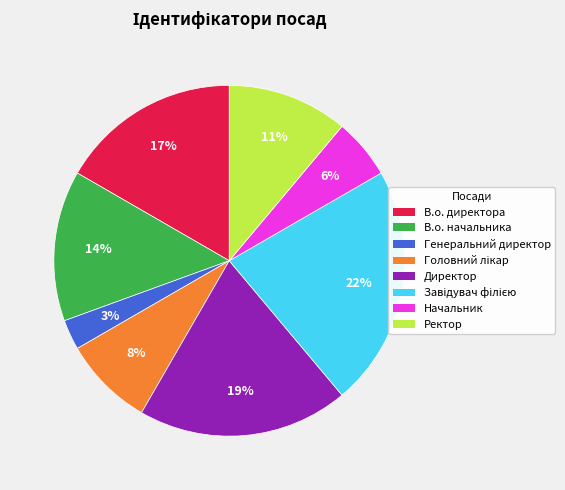

Which has a higher value, Генеральний директор or Начальник?

Начальник